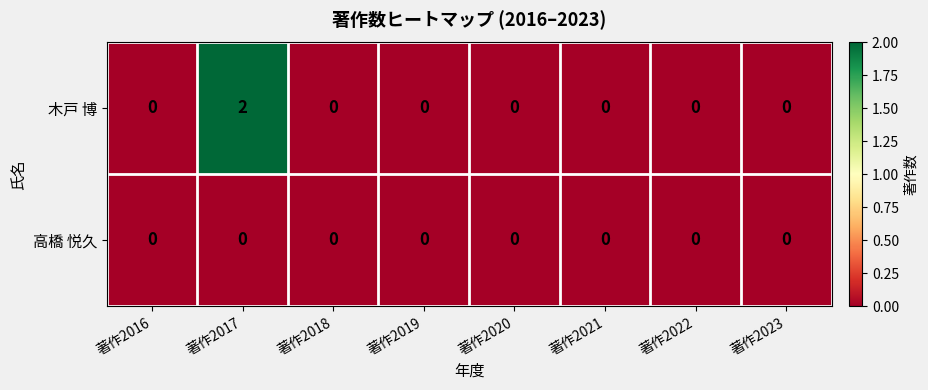

List the series in order of their peak value, lowest first.

高橋 悦久, 木戸 博